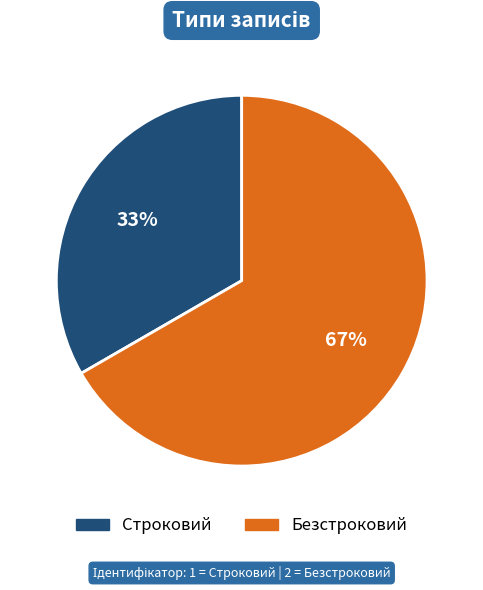

Is the sum of Безстроковий and Строковий greater than half?

Yes